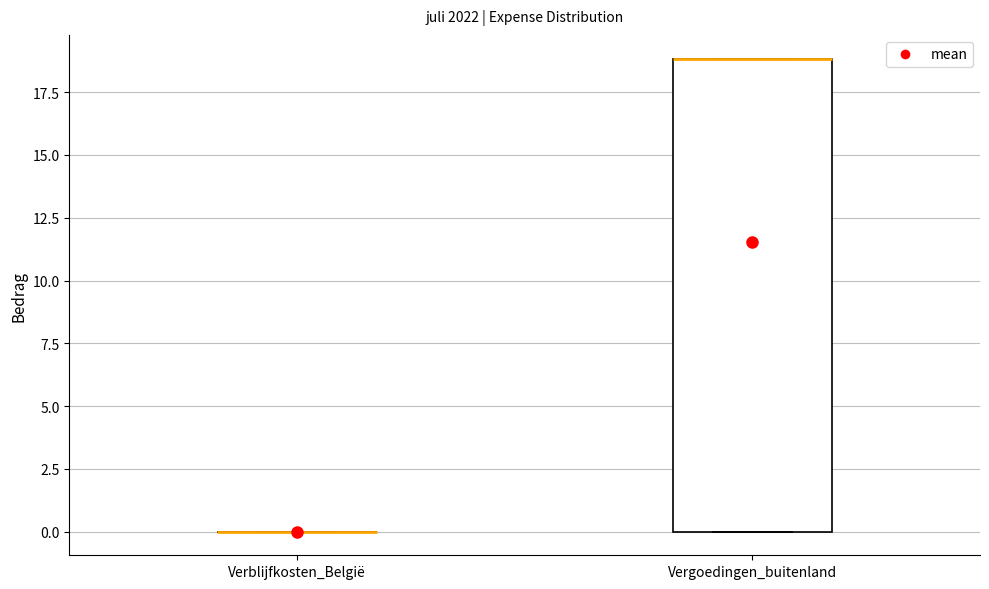

Reading left to right, read every box against the y-axis: the position of its median line, the range the box covers, and the ends of its whiskers. The values are not printed on the chart, so give them approximately, as read against the axis.

Verblijfkosten_België: box collapsed to a line at 0, whiskers 0 to 0
Vergoedingen_buitenland: median 19 (drawn on the box's upper edge), box 0 to 19, whiskers 0 to 19